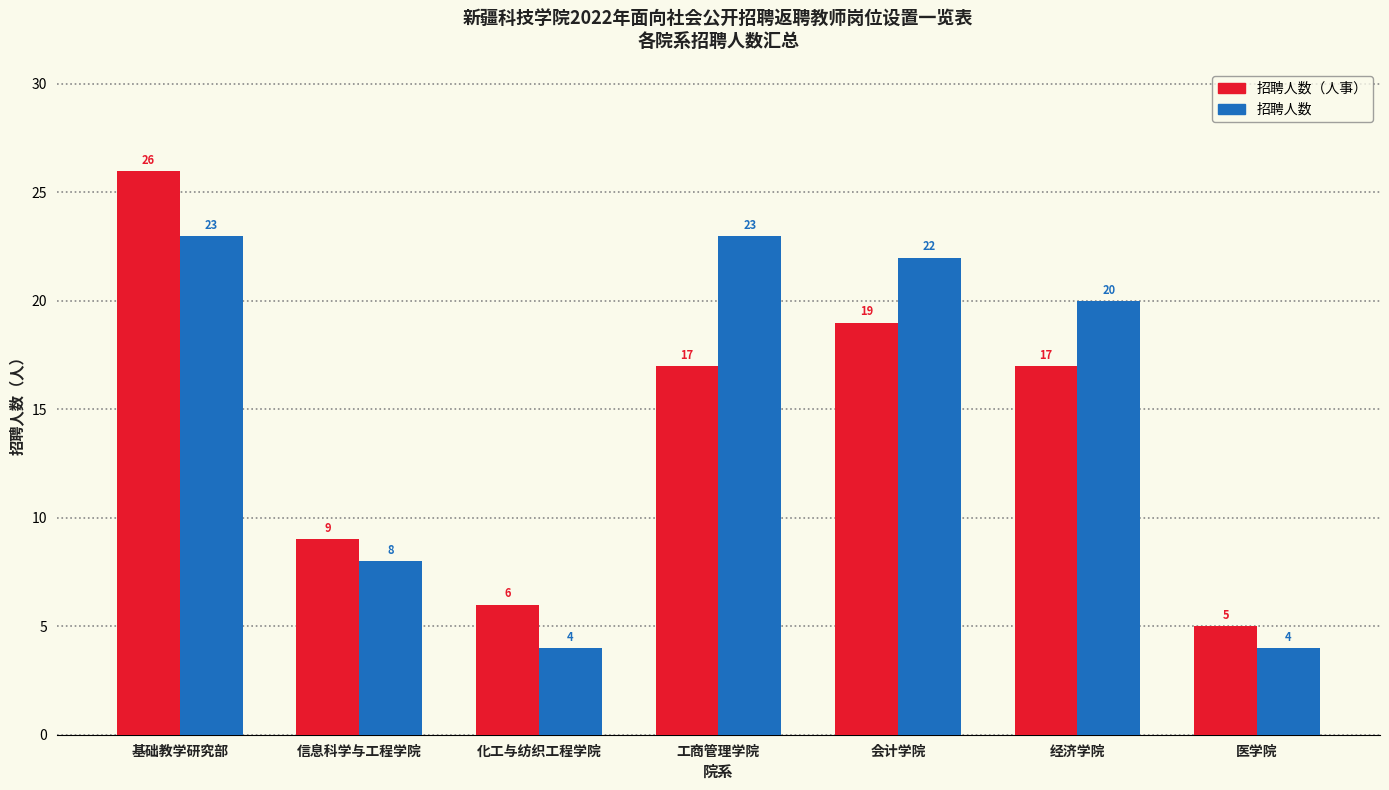

At 经济学院, list the series in order from largest to smallest.

招聘人数, 招聘人数（人事）